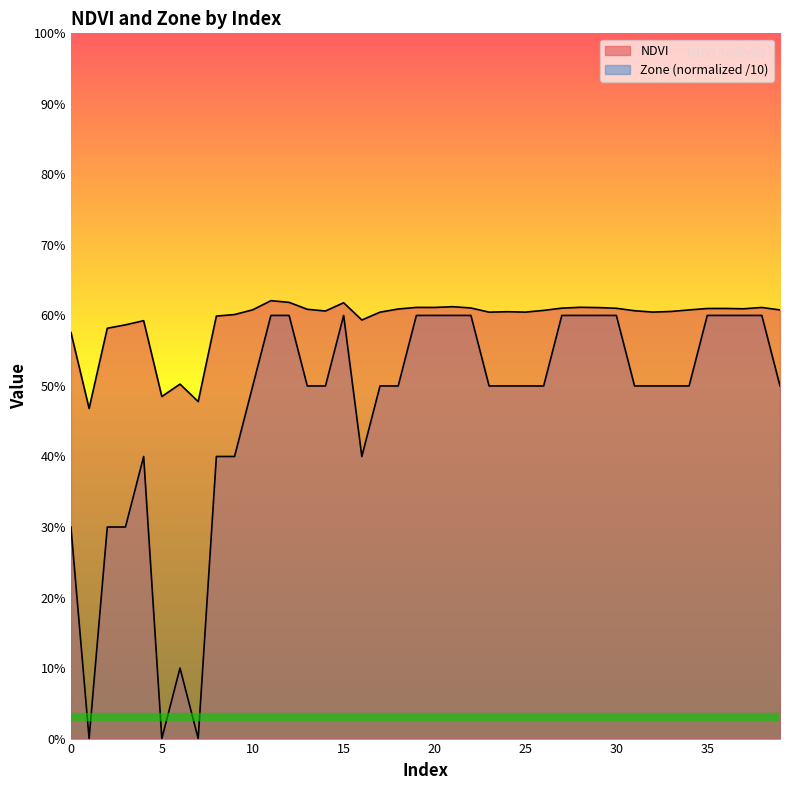

How many interior local valleys does the Zone series have?

4